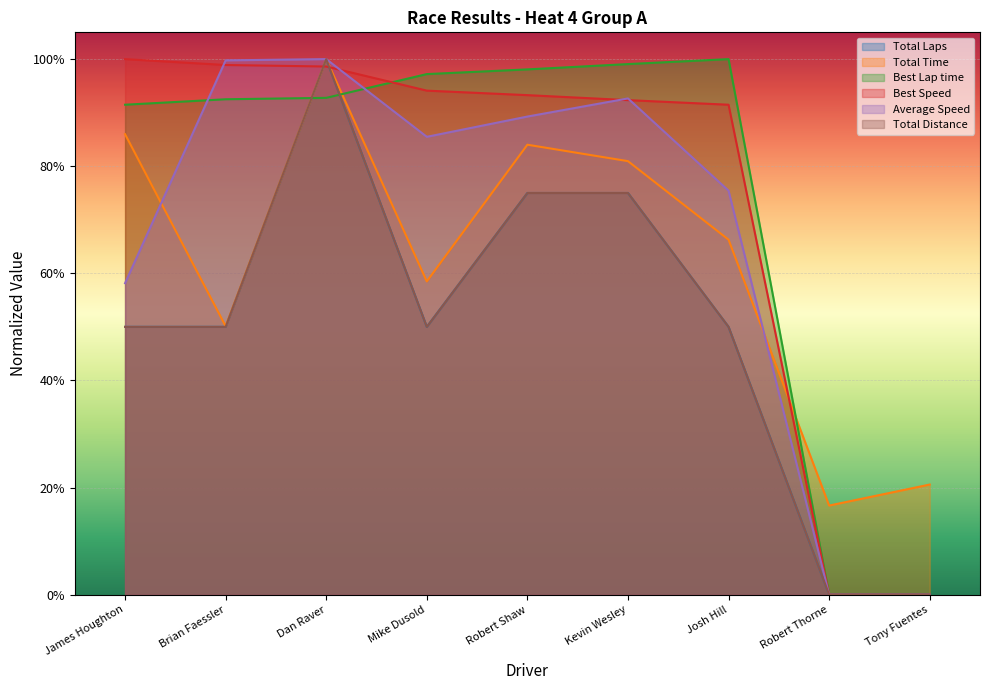

What are all the series names shown in the legend?

Total Laps, Total Time, Best Lap time, Best Speed, Average Speed, Total Distance